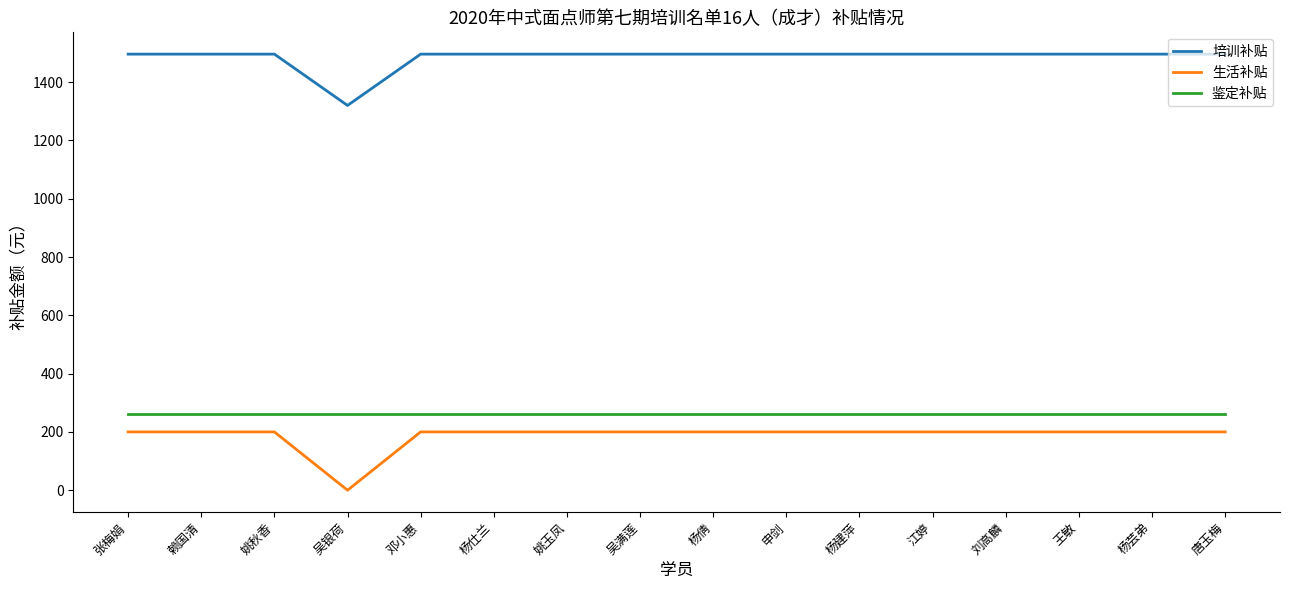

Rank the series at 唐玉梅 from lowest to highest value.

生活补贴, 鉴定补贴, 培训补贴